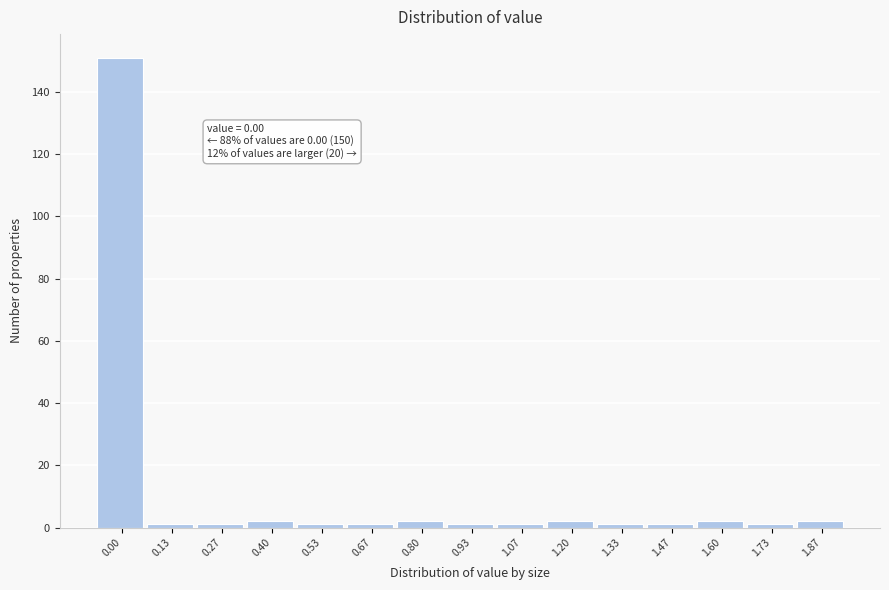

Reading left to right, list all the values displayed in this chart.

0.00=151	0.13=1	0.27=1	0.40=2	0.53=1	0.67=1	0.80=2	0.93=1	1.07=1	1.20=2	1.33=1	1.47=1	1.60=2	1.73=1	1.87=2